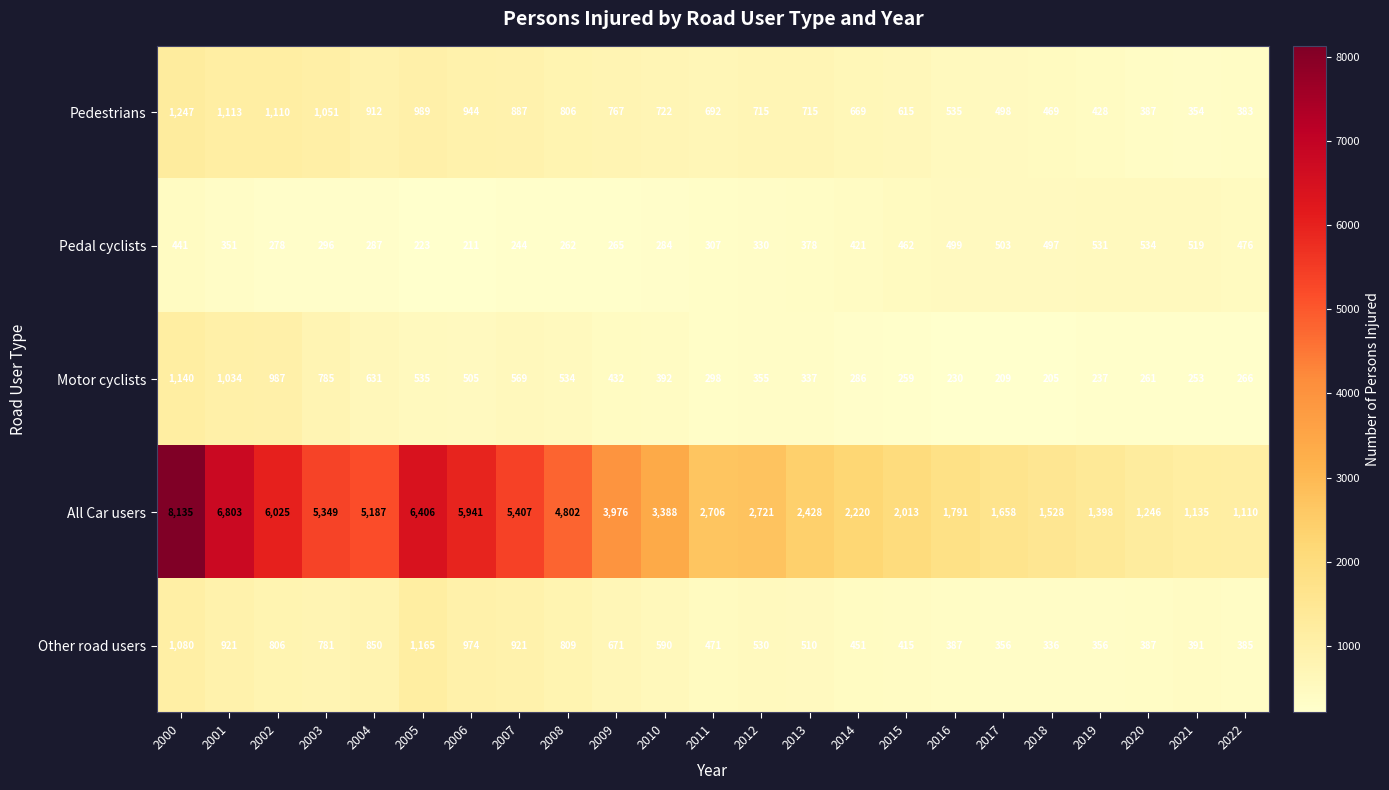

At which category is the sum across all series the highest?

2000